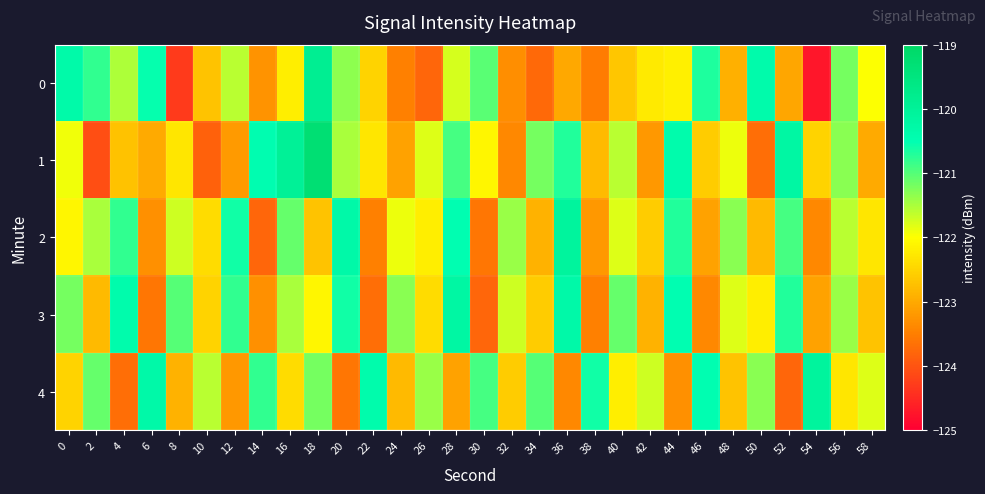

What is the maximum value shown in the chart?

-119.3